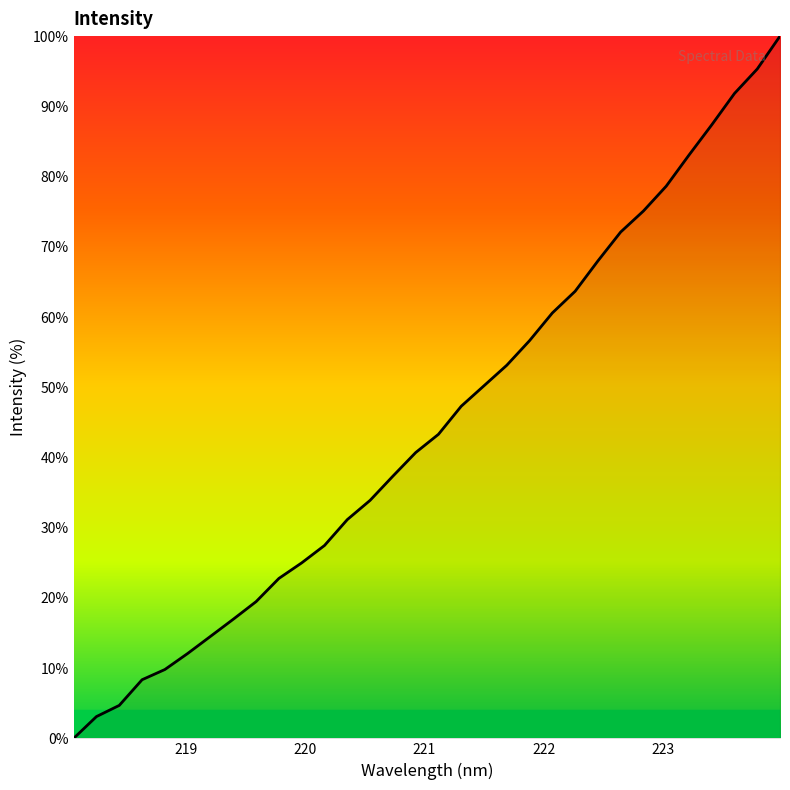

What is the difference between the maximum and minimum values?

100.0